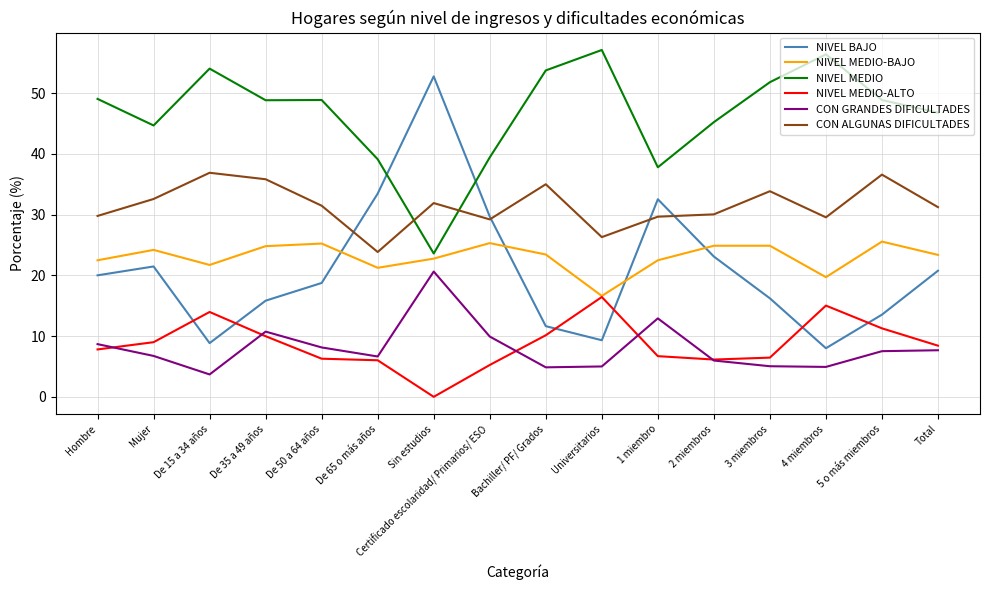

What is the difference between the second highest and minimum values in the CON GRANDES DIFICULTADES series?

9.2